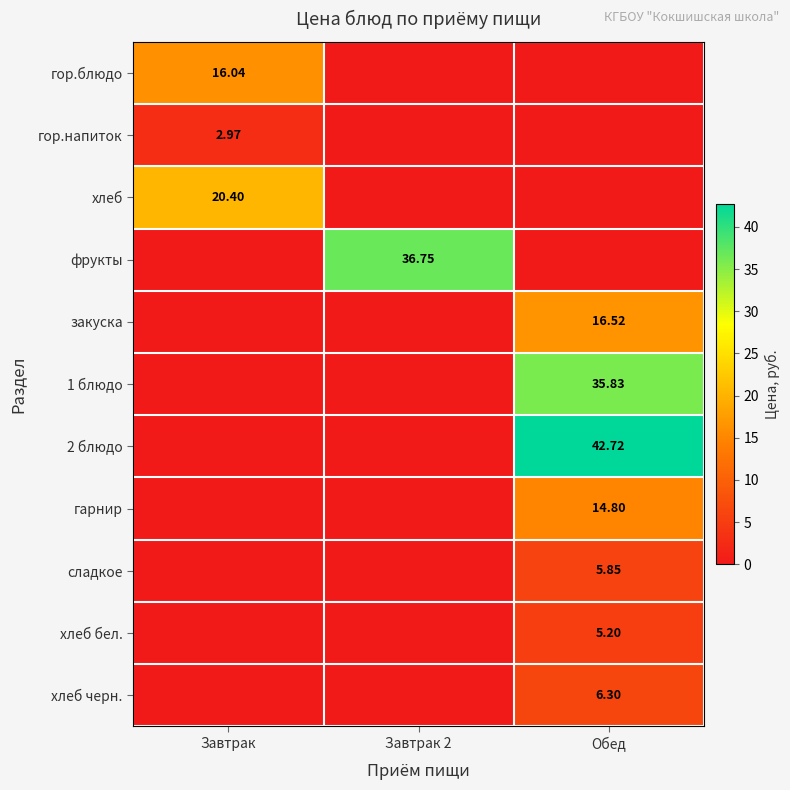

Between Завтрак and Обед, which series saw the biggest shift?

2 блюдо